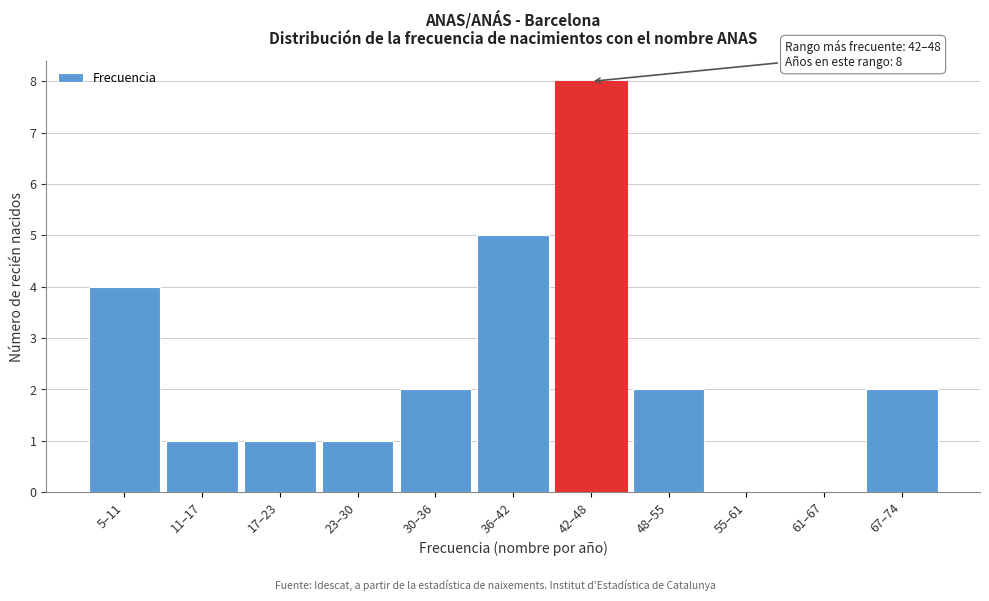

Reading left to right, transcribe all the data shown in this chart.

5–11=4	11–17=1	17–23=1	23–30=1	30–36=2	36–42=5	42–48=8	48–55=2	55–61=0	61–67=0	67–74=2